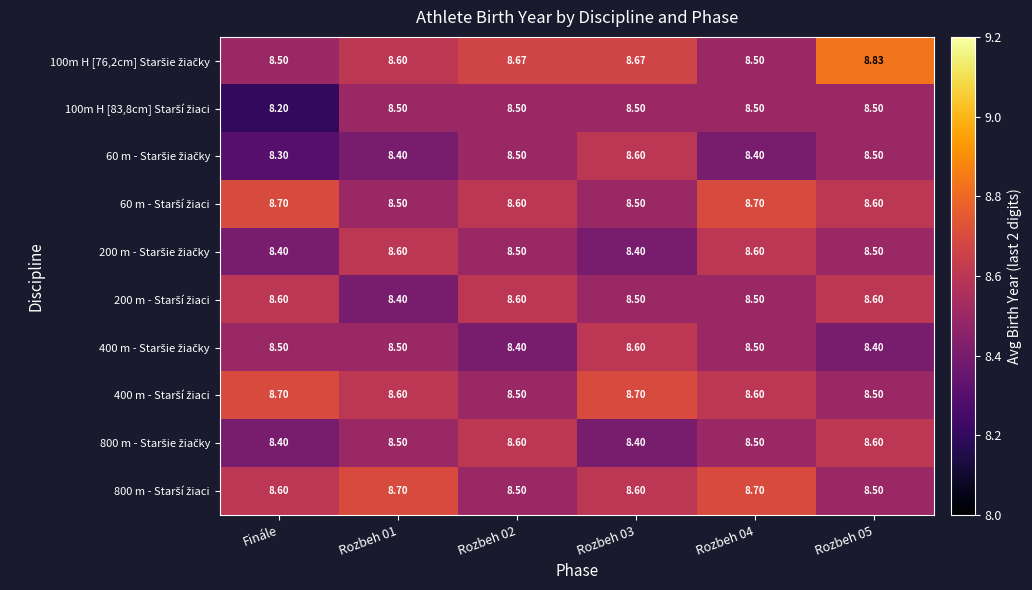

Which label corresponds to the smallest value in the chart?

Finále